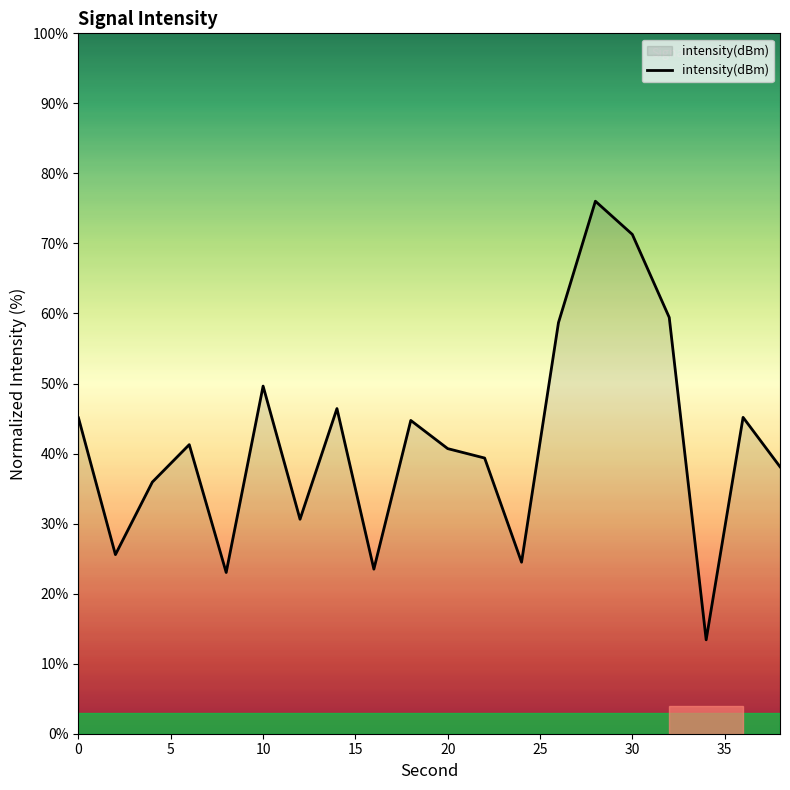

What is the smallest value displayed?

13.4